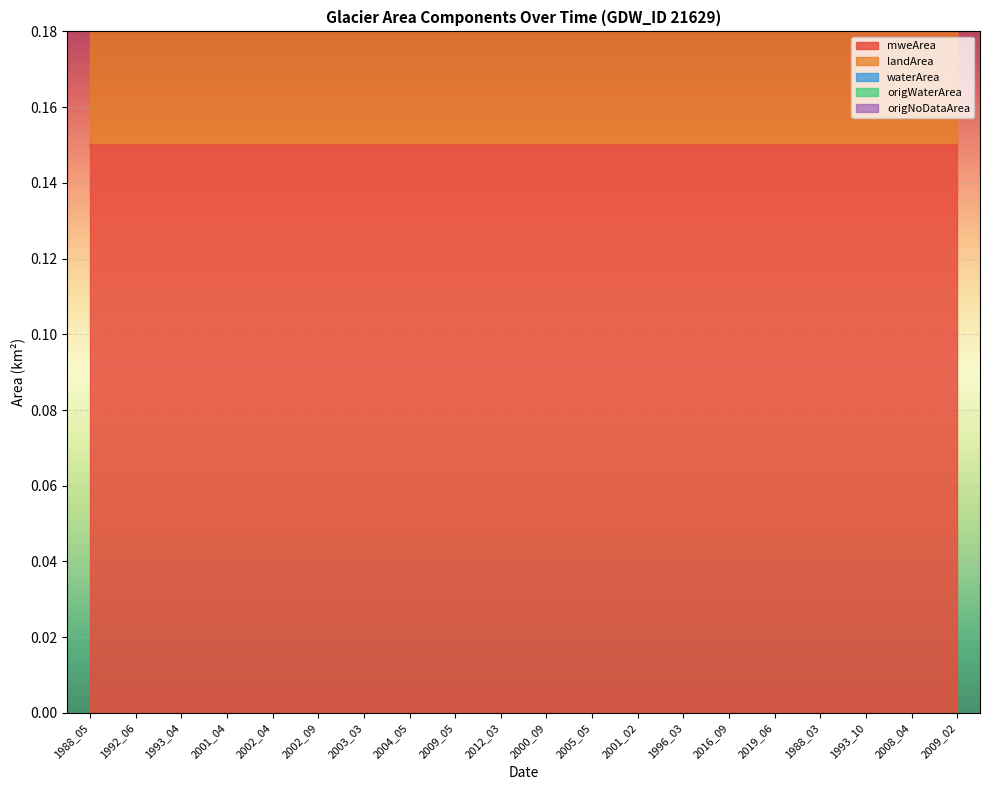

Which category has the highest value in the waterArea series?

1988_05